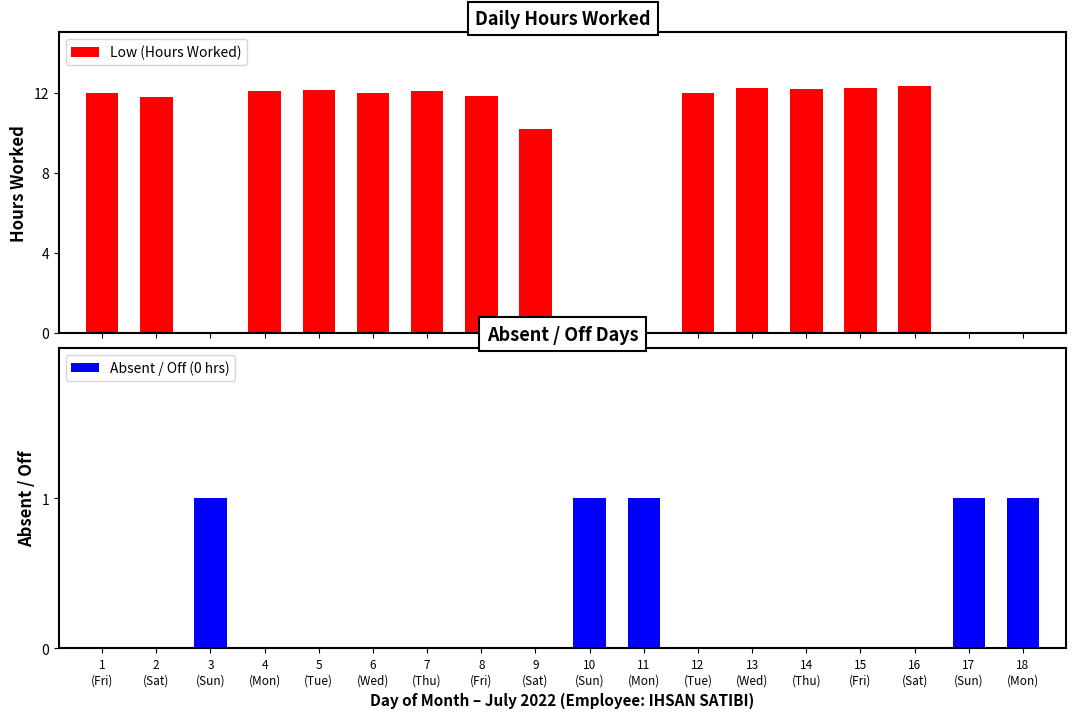

What is the spread (max minus min) of values at 11
(Mon)?

1.0